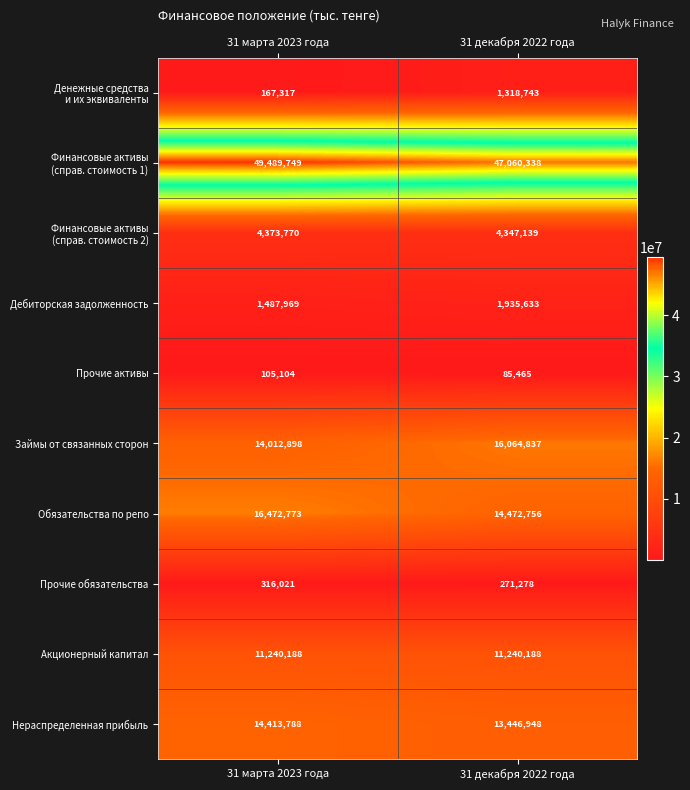

What is the total value across all series at 31 марта 2023 года?

112079577